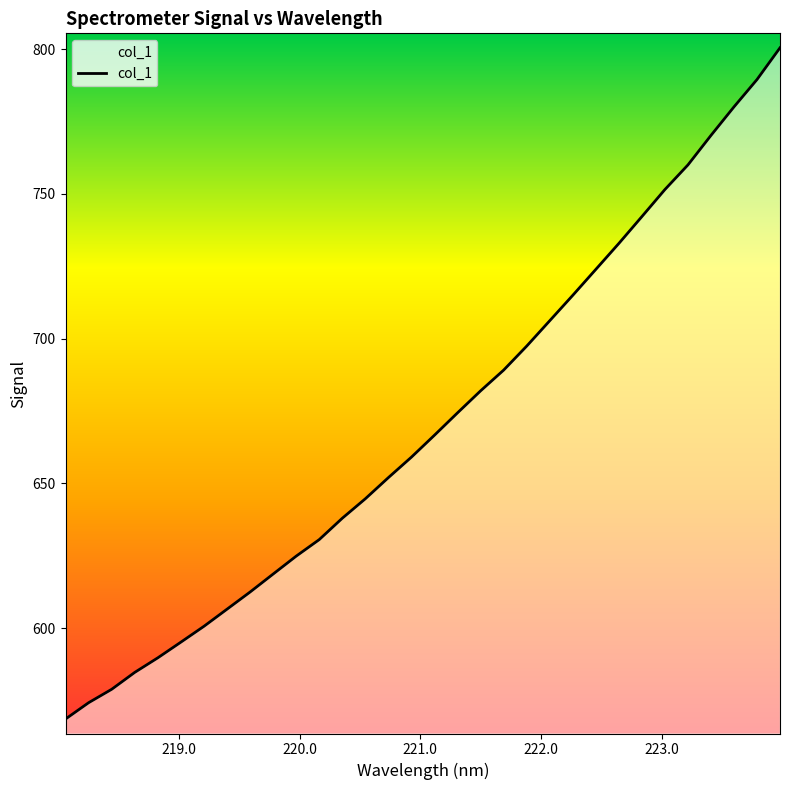

What is the minimum value shown in the chart?

568.6